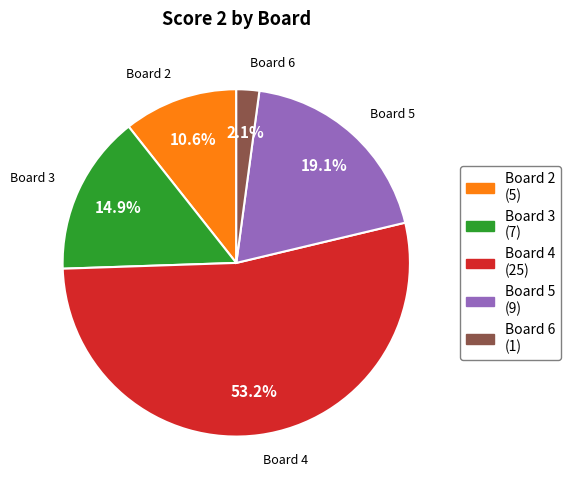

Does any single category account for the majority?

Yes